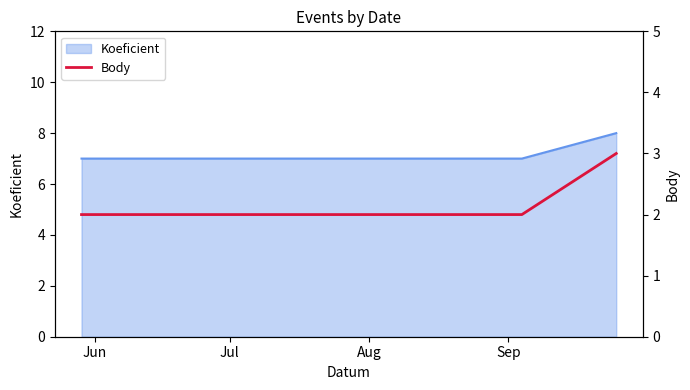

What is the highest value of the Koeficient series?

8